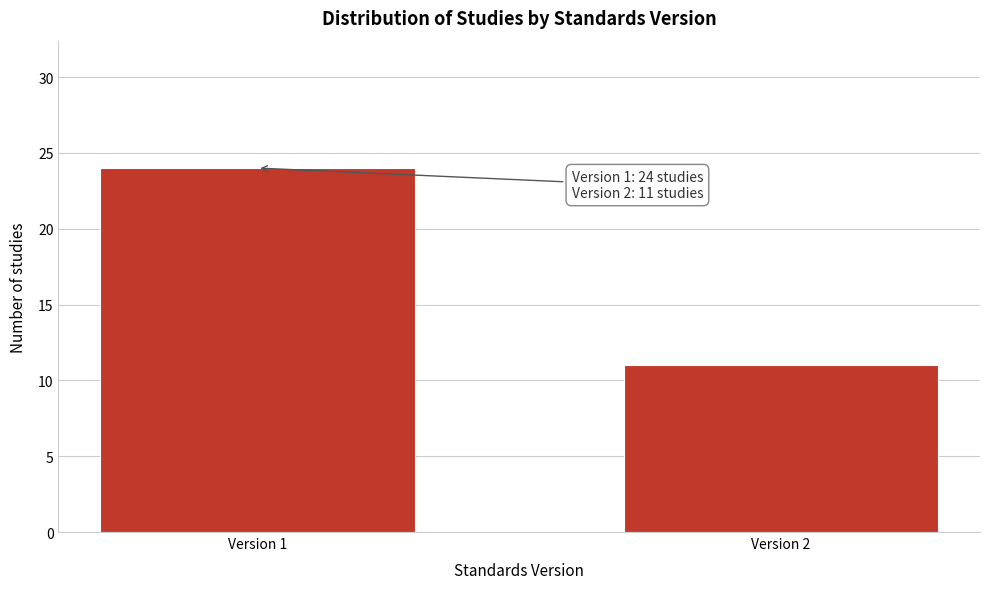

Reading left to right, list all the values displayed in this chart.

Version 1=24	Version 2=11